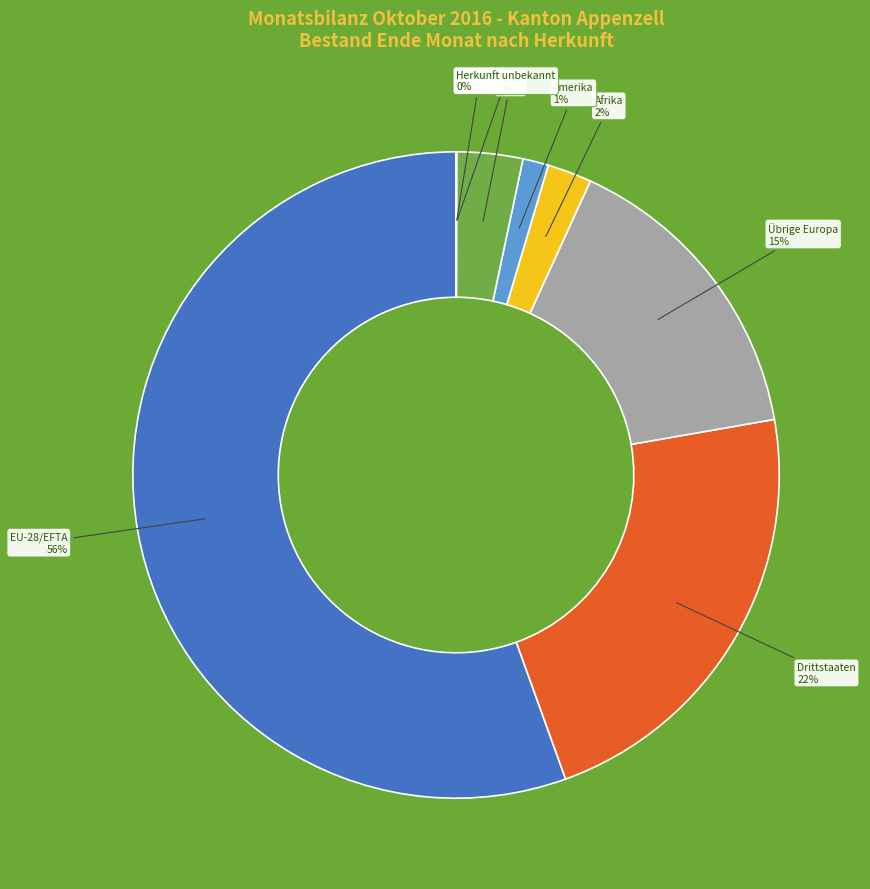

Is there a majority slice in this chart?

Yes